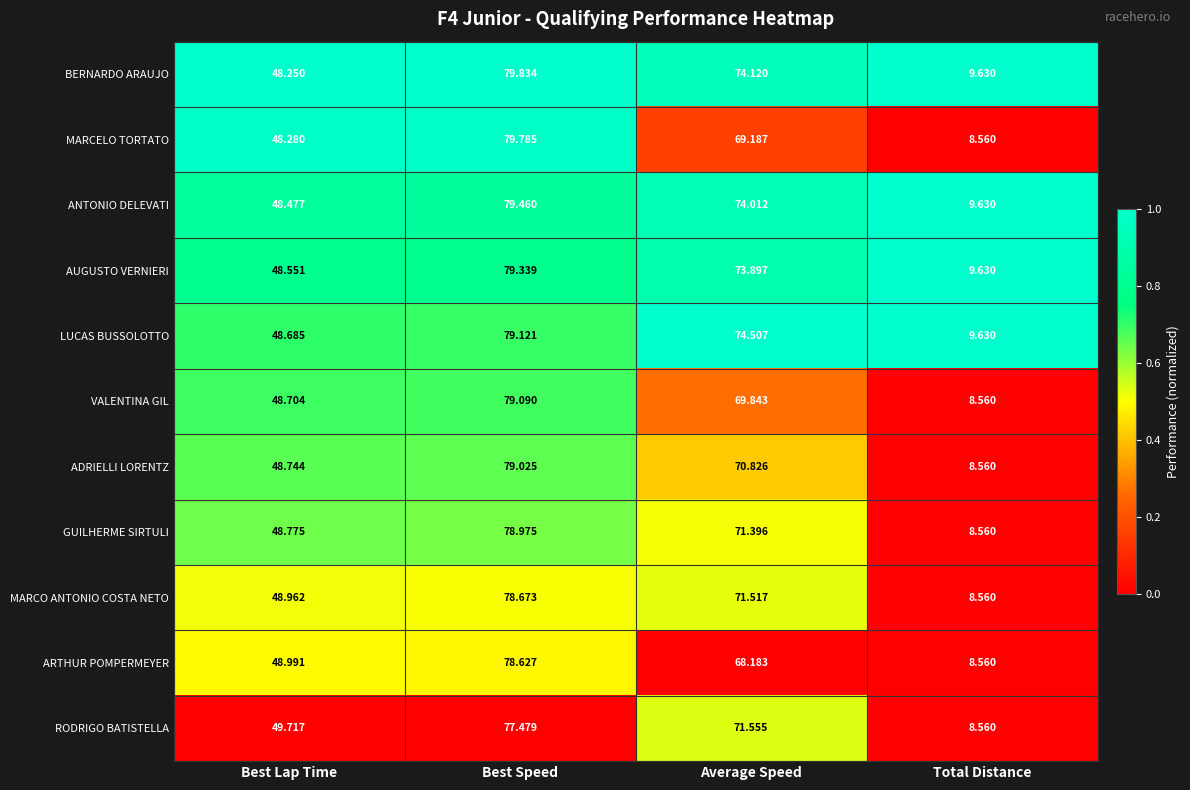

Which category has the highest value in the MARCELO TORTATO series?

Best Speed